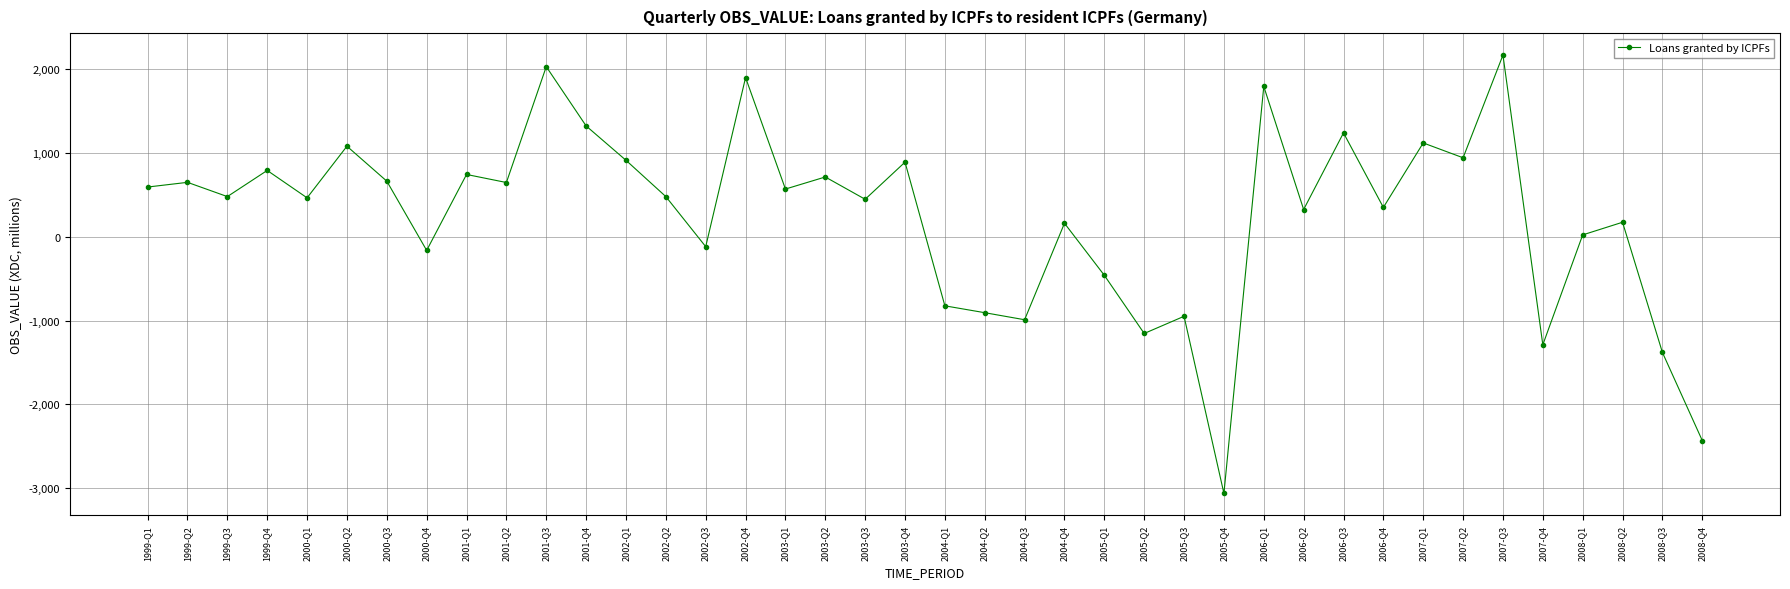

What is the sum of the values at 2000-Q3 and 2005-Q2?

-491